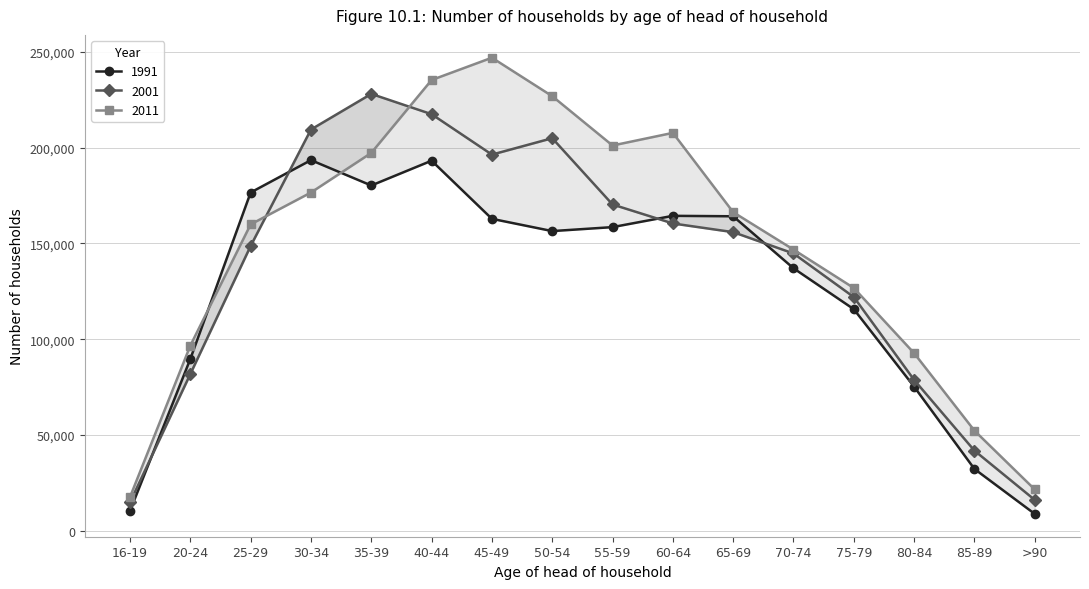

What are all the series names shown in the legend?

1991, 2001, 2011